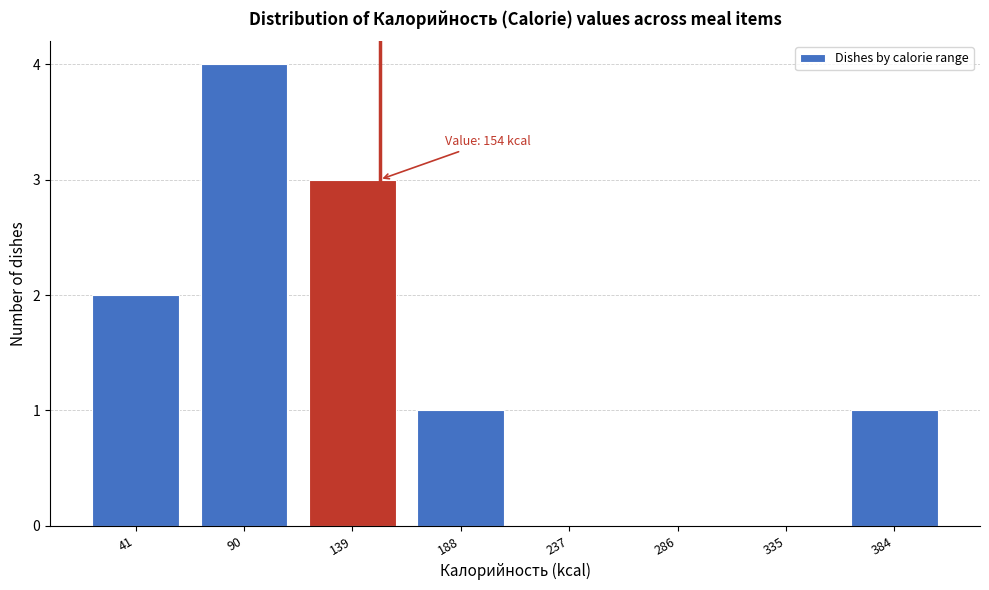

Reading left to right, list all the values displayed in this chart.

41=2	90=4	139=3	188=1	237=0	286=0	335=0	384=1